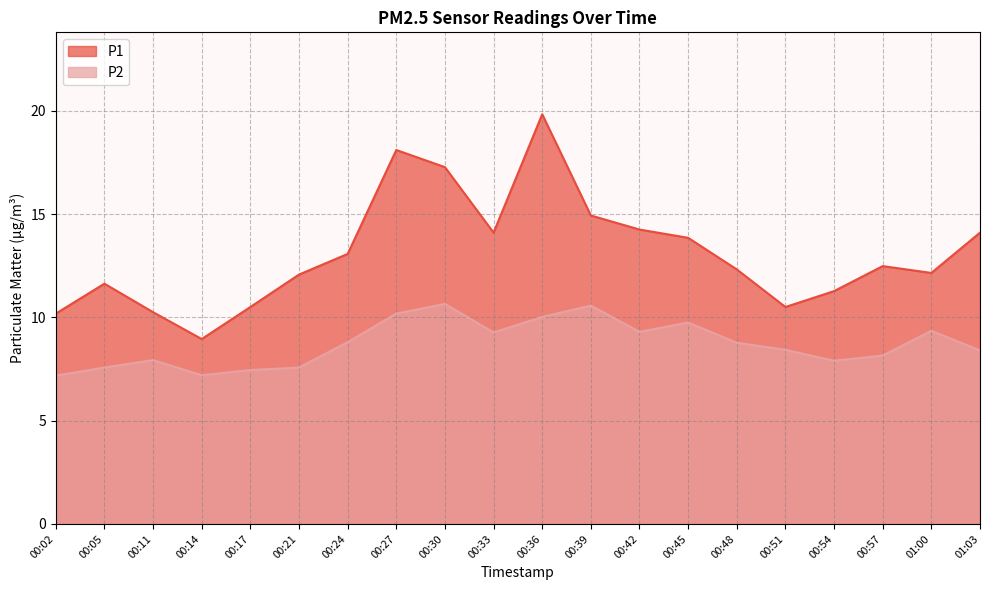

What is the difference between the second highest and minimum values in the P2 series?

3.4